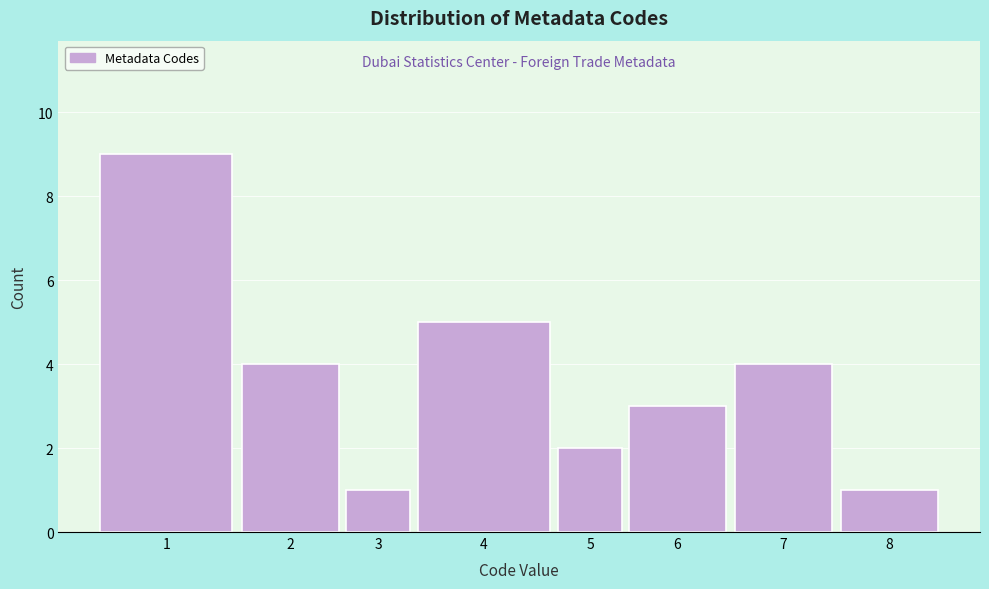

Reading right to left, extract all data points from this chart.

1	4	3	2	5	1	4	9